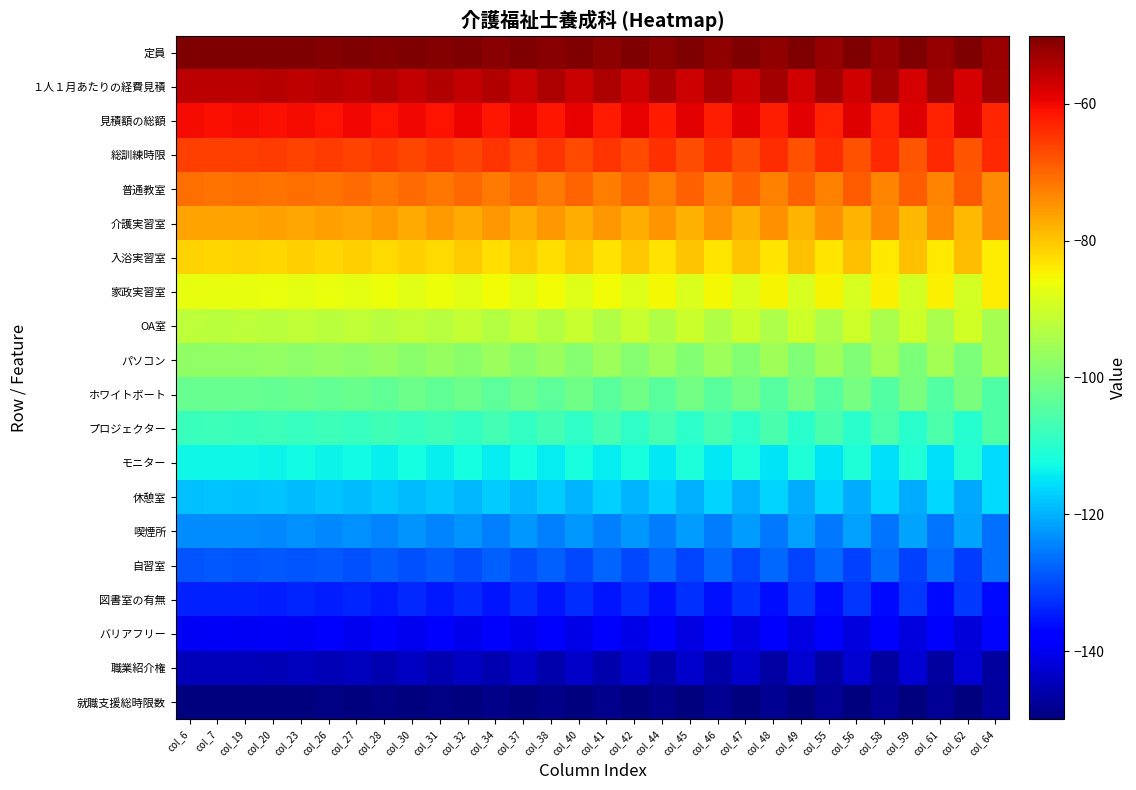

Reading right to left, transcribe all the data shown in this chart.

定員: col_64=-52.5	col_62=-47.6	col_61=-52.3	col_59=-47.8	col_58=-52.2	col_56=-47.9	col_55=-52.0	col_49=-48.1	col_48=-51.8	col_47=-48.3	col_46=-51.6	col_45=-48.4	col_44=-51.5	col_42=-48.6	col_41=-51.3	col_40=-48.8	col_38=-51.1	col_37=-49.0	col_34=-50.9	col_32=-49.1	col_31=-50.8	col_30=-49.3	col_28=-50.6	col_27=-49.5	col_26=-50.4	col_23=-49.7	col_20=-50.3	col_19=-49.8	col_7=-50.1	col_6=-50.0
１人１月あたりの経費見積: col_64=-52.8	col_62=-57.7	col_61=-52.9	col_59=-57.5	col_58=-53.1	col_56=-57.3	col_55=-53.3	col_49=-57.2	col_48=-53.5	col_47=-57.0	col_46=-53.6	col_45=-56.8	col_44=-53.8	col_42=-56.6	col_41=-54.0	col_40=-56.5	col_38=-54.1	col_37=-56.3	col_34=-54.3	col_32=-56.1	col_31=-54.5	col_30=-56.0	col_28=-54.7	col_27=-55.8	col_26=-54.8	col_23=-55.6	col_20=-55.0	col_19=-55.4	col_7=-55.2	col_6=-55.3
見積額の総額: col_64=-63.0	col_62=-58.1	col_61=-62.9	col_59=-58.3	col_58=-62.7	col_56=-58.5	col_55=-62.5	col_49=-58.6	col_48=-62.3	col_47=-58.8	col_46=-62.2	col_45=-59.0	col_44=-62.0	col_42=-59.1	col_41=-61.8	col_40=-59.3	col_38=-61.6	col_37=-59.5	col_34=-61.5	col_32=-59.7	col_31=-61.3	col_30=-59.8	col_28=-61.1	col_27=-60.0	col_26=-61.0	col_23=-60.2	col_20=-60.8	col_19=-60.4	col_7=-60.6	col_6=-60.5
総訓練時限: col_64=-63.3	col_62=-68.2	col_61=-63.5	col_59=-68.0	col_58=-63.6	col_56=-67.9	col_55=-63.8	col_49=-67.7	col_48=-64.0	col_47=-67.5	col_46=-64.2	col_45=-67.3	col_44=-64.3	col_42=-67.2	col_41=-64.5	col_40=-67.0	col_38=-64.7	col_37=-66.8	col_34=-64.8	col_32=-66.7	col_31=-65.0	col_30=-66.5	col_28=-65.2	col_27=-66.3	col_26=-65.4	col_23=-66.1	col_20=-65.5	col_19=-66.0	col_7=-65.7	col_6=-65.8
普通教室: col_64=-73.6	col_62=-68.6	col_61=-73.4	col_59=-68.8	col_58=-73.2	col_56=-69.0	col_55=-73.0	col_49=-69.2	col_48=-72.9	col_47=-69.3	col_46=-72.7	col_45=-69.5	col_44=-72.5	col_42=-69.7	col_41=-72.3	col_40=-69.8	col_38=-72.2	col_37=-70.0	col_34=-72.0	col_32=-70.2	col_31=-71.8	col_30=-70.4	col_28=-71.7	col_27=-70.5	col_26=-71.5	col_23=-70.7	col_20=-71.3	col_19=-70.9	col_7=-71.1	col_6=-71.1
介護実習室: col_64=-73.8	col_62=-78.7	col_61=-74.0	col_59=-78.6	col_58=-74.2	col_56=-78.4	col_55=-74.3	col_49=-78.2	col_48=-74.5	col_47=-78.0	col_46=-74.7	col_45=-77.9	col_44=-74.9	col_42=-77.7	col_41=-75.0	col_40=-77.5	col_38=-75.2	col_37=-77.4	col_34=-75.4	col_32=-77.2	col_31=-75.5	col_30=-77.0	col_28=-75.7	col_27=-76.8	col_26=-75.9	col_23=-76.7	col_20=-76.1	col_19=-76.5	col_7=-76.2	col_6=-76.3
入浴実習室: col_64=-84.1	col_62=-79.2	col_61=-83.9	col_59=-79.3	col_58=-83.7	col_56=-79.5	col_55=-83.6	col_49=-79.7	col_48=-83.4	col_47=-79.9	col_46=-83.2	col_45=-80.0	col_44=-83.0	col_42=-80.2	col_41=-82.9	col_40=-80.4	col_38=-82.7	col_37=-80.5	col_34=-82.5	col_32=-80.7	col_31=-82.4	col_30=-80.9	col_28=-82.2	col_27=-81.1	col_26=-82.0	col_23=-81.2	col_20=-81.8	col_19=-81.4	col_7=-81.7	col_6=-81.6
家政実習室: col_64=-84.3	col_62=-89.3	col_61=-84.5	col_59=-89.1	col_58=-84.7	col_56=-88.9	col_55=-84.9	col_49=-88.7	col_48=-85.0	col_47=-88.6	col_46=-85.2	col_45=-88.4	col_44=-85.4	col_42=-88.2	col_41=-85.5	col_40=-88.0	col_38=-85.7	col_37=-87.9	col_34=-85.9	col_32=-87.7	col_31=-86.1	col_30=-87.5	col_28=-86.2	col_27=-87.4	col_26=-86.4	col_23=-87.2	col_20=-86.6	col_19=-87.0	col_7=-86.8	col_6=-86.8
OA室: col_64=-94.6	col_62=-89.7	col_61=-94.4	col_59=-89.9	col_58=-94.3	col_56=-90.0	col_55=-94.1	col_49=-90.2	col_48=-93.9	col_47=-90.4	col_46=-93.7	col_45=-90.6	col_44=-93.6	col_42=-90.7	col_41=-93.4	col_40=-90.9	col_38=-93.2	col_37=-91.1	col_34=-93.1	col_32=-91.2	col_31=-92.9	col_30=-91.4	col_28=-92.7	col_27=-91.6	col_26=-92.5	col_23=-91.8	col_20=-92.4	col_19=-91.9	col_7=-92.2	col_6=-92.1
パソコン: col_64=-94.9	col_62=-99.8	col_61=-95.0	col_59=-99.6	col_58=-95.2	col_56=-99.4	col_55=-95.4	col_49=-99.3	col_48=-95.6	col_47=-99.1	col_46=-95.7	col_45=-98.9	col_44=-95.9	col_42=-98.7	col_41=-96.1	col_40=-98.6	col_38=-96.2	col_37=-98.4	col_34=-96.4	col_32=-98.2	col_31=-96.6	col_30=-98.1	col_28=-96.8	col_27=-97.9	col_26=-96.9	col_23=-97.7	col_20=-97.1	col_19=-97.5	col_7=-97.3	col_6=-97.4
ホワイトボート: col_64=-105.1	col_62=-100.2	col_61=-105.0	col_59=-100.4	col_58=-104.8	col_56=-100.6	col_55=-104.6	col_49=-100.7	col_48=-104.4	col_47=-100.9	col_46=-104.3	col_45=-101.1	col_44=-104.1	col_42=-101.3	col_41=-103.9	col_40=-101.4	col_38=-103.8	col_37=-101.6	col_34=-103.6	col_32=-101.8	col_31=-103.4	col_30=-101.9	col_28=-103.2	col_27=-102.1	col_26=-103.1	col_23=-102.3	col_20=-102.9	col_19=-102.5	col_7=-102.7	col_6=-102.6
プロジェクター: col_64=-105.4	col_62=-110.3	col_61=-105.6	col_59=-110.1	col_58=-105.7	col_56=-110.0	col_55=-105.9	col_49=-109.8	col_48=-106.1	col_47=-109.6	col_46=-106.3	col_45=-109.4	col_44=-106.4	col_42=-109.3	col_41=-106.6	col_40=-109.1	col_38=-106.8	col_37=-108.9	col_34=-106.9	col_32=-108.8	col_31=-107.1	col_30=-108.6	col_28=-107.3	col_27=-108.4	col_26=-107.5	col_23=-108.2	col_20=-107.6	col_19=-108.1	col_7=-107.8	col_6=-107.9
モニター: col_64=-115.7	col_62=-110.7	col_61=-115.5	col_59=-110.9	col_58=-115.3	col_56=-111.1	col_55=-115.1	col_49=-111.3	col_48=-115.0	col_47=-111.4	col_46=-114.8	col_45=-111.6	col_44=-114.6	col_42=-111.8	col_41=-114.5	col_40=-112.0	col_38=-114.3	col_37=-112.1	col_34=-114.1	col_32=-112.3	col_31=-113.9	col_30=-112.5	col_28=-113.8	col_27=-112.6	col_26=-113.6	col_23=-112.8	col_20=-113.4	col_19=-113.0	col_7=-113.2	col_6=-113.2
休憩室: col_64=-115.9	col_62=-120.8	col_61=-116.1	col_59=-120.7	col_58=-116.3	col_56=-120.5	col_55=-116.4	col_49=-120.3	col_48=-116.6	col_47=-120.1	col_46=-116.8	col_45=-120.0	col_44=-117.0	col_42=-119.8	col_41=-117.1	col_40=-119.6	col_38=-117.3	col_37=-119.5	col_34=-117.5	col_32=-119.3	col_31=-117.6	col_30=-119.1	col_28=-117.8	col_27=-118.9	col_26=-118.0	col_23=-118.8	col_20=-118.2	col_19=-118.6	col_7=-118.3	col_6=-118.4
喫煙所: col_64=-126.2	col_62=-121.3	col_61=-126.0	col_59=-121.4	col_58=-125.8	col_56=-121.6	col_55=-125.7	col_49=-121.8	col_48=-125.5	col_47=-122.0	col_46=-125.3	col_45=-122.1	col_44=-125.1	col_42=-122.3	col_41=-125.0	col_40=-122.5	col_38=-124.8	col_37=-122.6	col_34=-124.6	col_32=-122.8	col_31=-124.5	col_30=-123.0	col_28=-124.3	col_27=-123.2	col_26=-124.1	col_23=-123.3	col_20=-123.9	col_19=-123.5	col_7=-123.8	col_6=-123.7
自習室: col_64=-126.4	col_62=-131.4	col_61=-126.6	col_59=-131.2	col_58=-126.8	col_56=-131.0	col_55=-127.0	col_49=-130.8	col_48=-127.1	col_47=-130.7	col_46=-127.3	col_45=-130.5	col_44=-127.5	col_42=-130.3	col_41=-127.7	col_40=-130.2	col_38=-127.8	col_37=-130.0	col_34=-128.0	col_32=-129.8	col_31=-128.2	col_30=-129.6	col_28=-128.3	col_27=-129.5	col_26=-128.5	col_23=-129.3	col_20=-128.7	col_19=-129.1	col_7=-128.9	col_6=-128.9
図書室の有無: col_64=-136.7	col_62=-131.8	col_61=-136.5	col_59=-132.0	col_58=-136.4	col_56=-132.1	col_55=-136.2	col_49=-132.3	col_48=-136.0	col_47=-132.5	col_46=-135.8	col_45=-132.7	col_44=-135.7	col_42=-132.8	col_41=-135.5	col_40=-133.0	col_38=-135.3	col_37=-133.2	col_34=-135.2	col_32=-133.3	col_31=-135.0	col_30=-133.5	col_28=-134.8	col_27=-133.7	col_26=-134.6	col_23=-133.9	col_20=-134.5	col_19=-134.0	col_7=-134.3	col_6=-134.2
バリアフリー: col_64=-137.0	col_62=-141.9	col_61=-137.1	col_59=-141.7	col_58=-137.3	col_56=-141.5	col_55=-137.5	col_49=-141.4	col_48=-137.7	col_47=-141.2	col_46=-137.8	col_45=-141.0	col_44=-138.0	col_42=-140.9	col_41=-138.2	col_40=-140.7	col_38=-138.4	col_37=-140.5	col_34=-138.5	col_32=-140.3	col_31=-138.7	col_30=-140.2	col_28=-138.9	col_27=-140.0	col_26=-139.0	col_23=-139.8	col_20=-139.2	col_19=-139.6	col_7=-139.4	col_6=-139.5
職業紹介権: col_64=-147.2	col_62=-142.3	col_61=-147.1	col_59=-142.5	col_58=-146.9	col_56=-142.7	col_55=-146.7	col_49=-142.8	col_48=-146.5	col_47=-143.0	col_46=-146.4	col_45=-143.2	col_44=-146.2	col_42=-143.4	col_41=-146.0	col_40=-143.5	col_38=-145.9	col_37=-143.7	col_34=-145.7	col_32=-143.9	col_31=-145.5	col_30=-144.0	col_28=-145.3	col_27=-144.2	col_26=-145.2	col_23=-144.4	col_20=-145.0	col_19=-144.6	col_7=-144.8	col_6=-144.7
就職支援総時限数: col_64=-147.5	col_62=-152.4	col_61=-147.7	col_59=-152.2	col_58=-147.8	col_56=-152.1	col_55=-148.0	col_49=-151.9	col_48=-148.2	col_47=-151.7	col_46=-148.4	col_45=-151.6	col_44=-148.5	col_42=-151.4	col_41=-148.7	col_40=-151.2	col_38=-148.9	col_37=-151.0	col_34=-149.1	col_32=-150.9	col_31=-149.2	col_30=-150.7	col_28=-149.4	col_27=-150.5	col_26=-149.6	col_23=-150.3	col_20=-149.7	col_19=-150.2	col_7=-149.9	col_6=-150.0